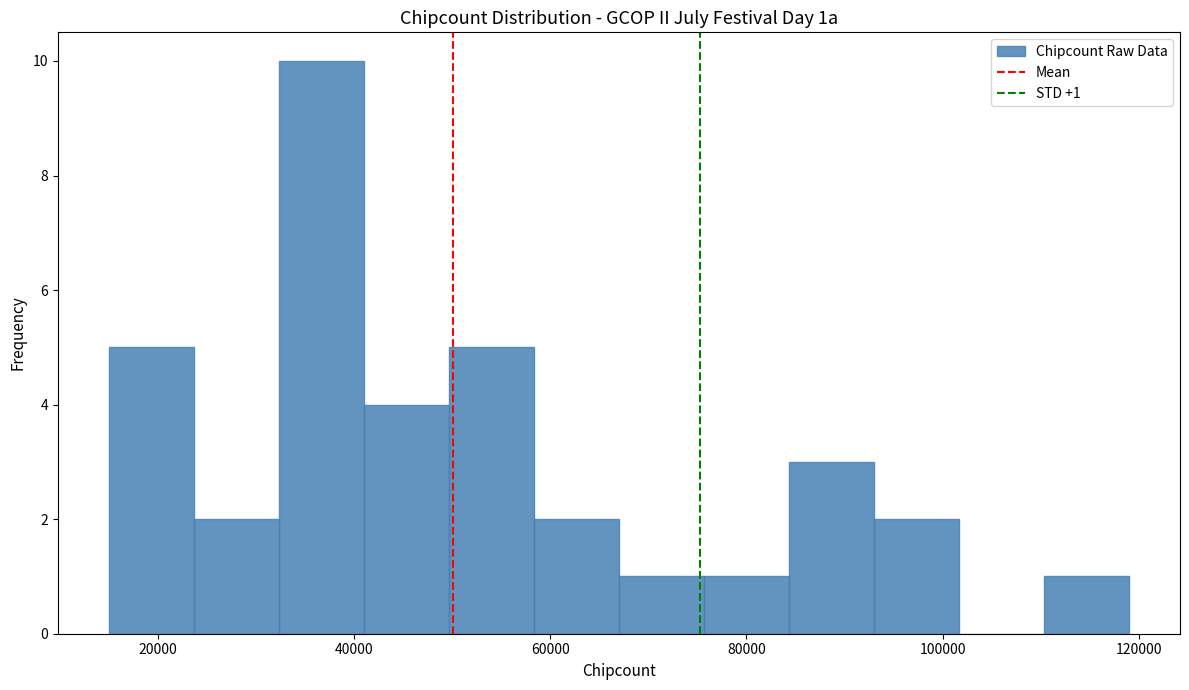

Which range on the x-axis has the tallest bar?

32000 to 42000